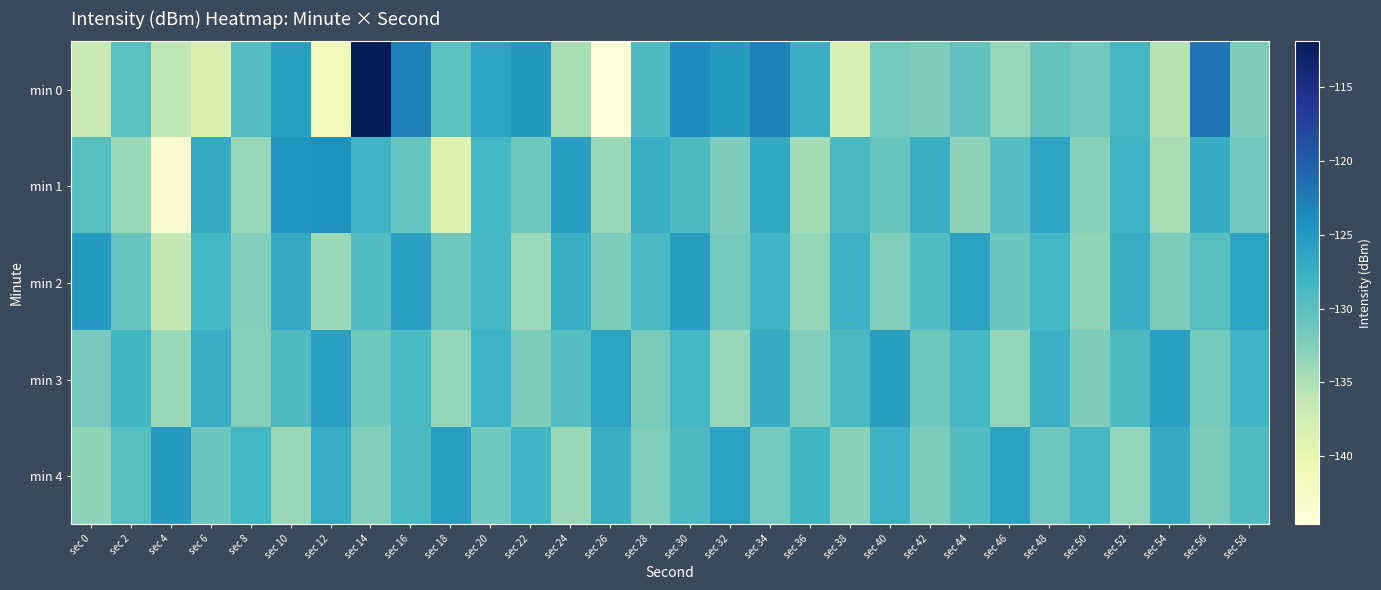

Rank the series at sec 0 from lowest to highest value.

min 0, min 4, min 3, min 1, min 2